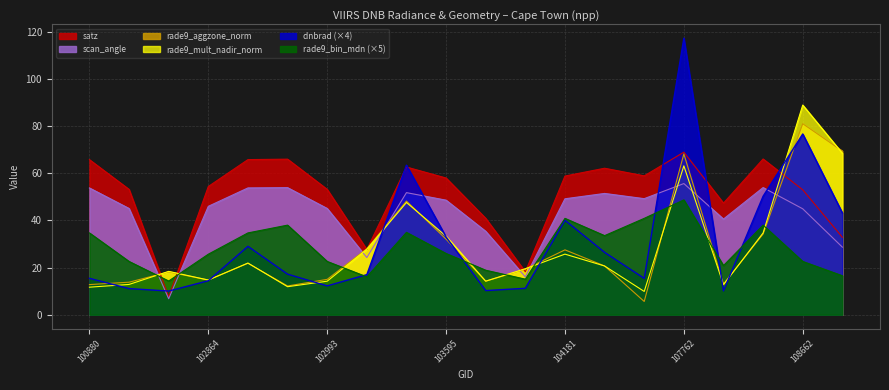

Reading left to right, what are all the values shown in this chart?

dnbrad: 100880=15.4	101006=11.1	102623=10.0	102864=14.4	102872=29.0	102984=17.2	102993=12.2	103349=17.0	103587=63.4	103595=33.0	103713=10.2	103949=11.2	104181=40.0	104190=26.4	107590=15.4	107762=117.2	107774=10.1	108650=50.2	108662=76.6	108833=43.2
satz: 100880=65.8	101006=53.1	102623=7.7	102864=54.4	102872=65.8	102984=66.0	102993=53.1	103349=27.7	103587=62.6	103595=58.0	103713=40.9	103949=18.2	104181=58.8	104190=62.1	107590=58.9	107762=68.9	107774=47.3	108650=66.0	108662=53.0	108833=32.8
scan_angle: 100880=53.8	101006=45.0	102623=6.8	102864=46.0	102872=53.8	102984=53.9	102993=45.0	103349=24.2	103587=51.8	103595=48.6	103713=35.4	103949=16.0	104181=49.2	104190=51.4	107590=49.2	107762=55.6	107774=40.6	108650=53.9	108662=44.9	108833=28.7
rade9_aggzone_norm: 100880=12.8	101006=13.8	102623=18.1	102864=14.7	102872=21.8	102984=12.2	102993=15.0	103349=28.0	103587=48.2	103595=32.1	103713=14.2	103949=19.4	104181=27.5	104190=20.7	107590=5.6	107762=68.2	107774=13.0	108650=34.2	108662=81.0	108833=69.4
rade9_mult_nadir_norm: 100880=11.7	101006=12.8	102623=18.4	102864=14.7	102872=21.9	102984=11.9	102993=14.2	103349=27.8	103587=47.6	103595=33.3	103713=14.2	103949=19.5	104181=25.7	104190=20.7	107590=9.9	107762=63.1	107774=12.7	108650=34.7	108662=88.9	108833=68.5
rade9_bin_mdn: 100880=34.7	101006=22.6	102623=14.3	102864=25.7	102872=34.7	102984=38.0	102993=22.6	103349=16.1	103587=34.9	103595=26.0	103713=18.9	103949=15.1	104181=40.9	104190=33.5	107590=40.9	107762=48.7	107774=20.8	108650=38.0	108662=22.6	108833=16.5